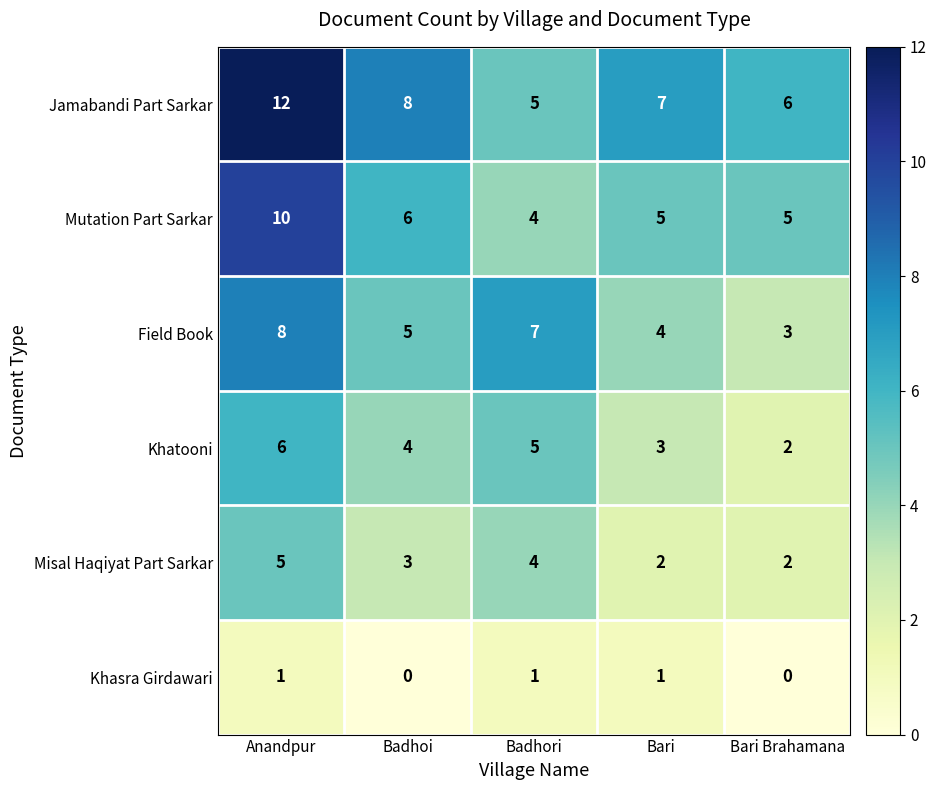

List the labels in order of Jamabandi Part Sarkar value, smallest first.

Badhori, Bari Brahamana, Bari, Badhoi, Anandpur